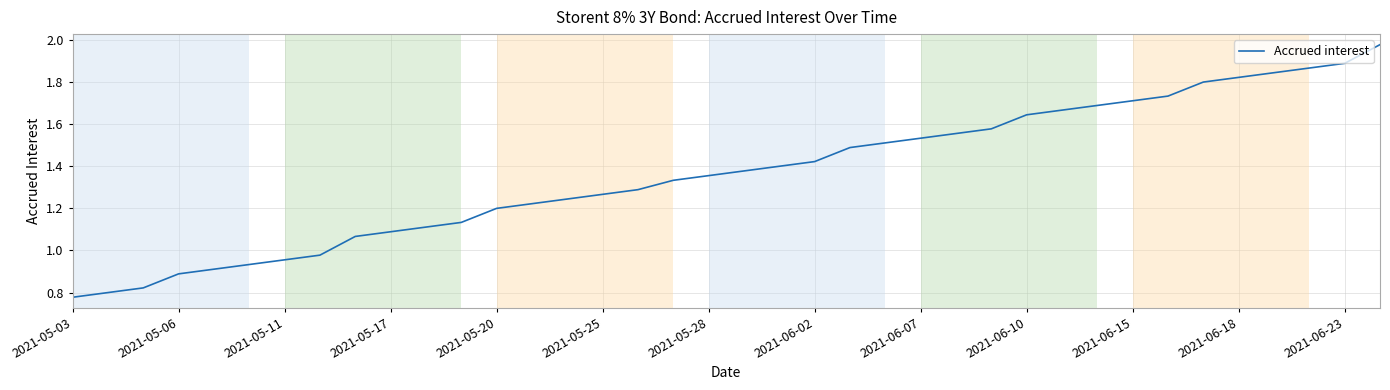

How many values are below 1?

8